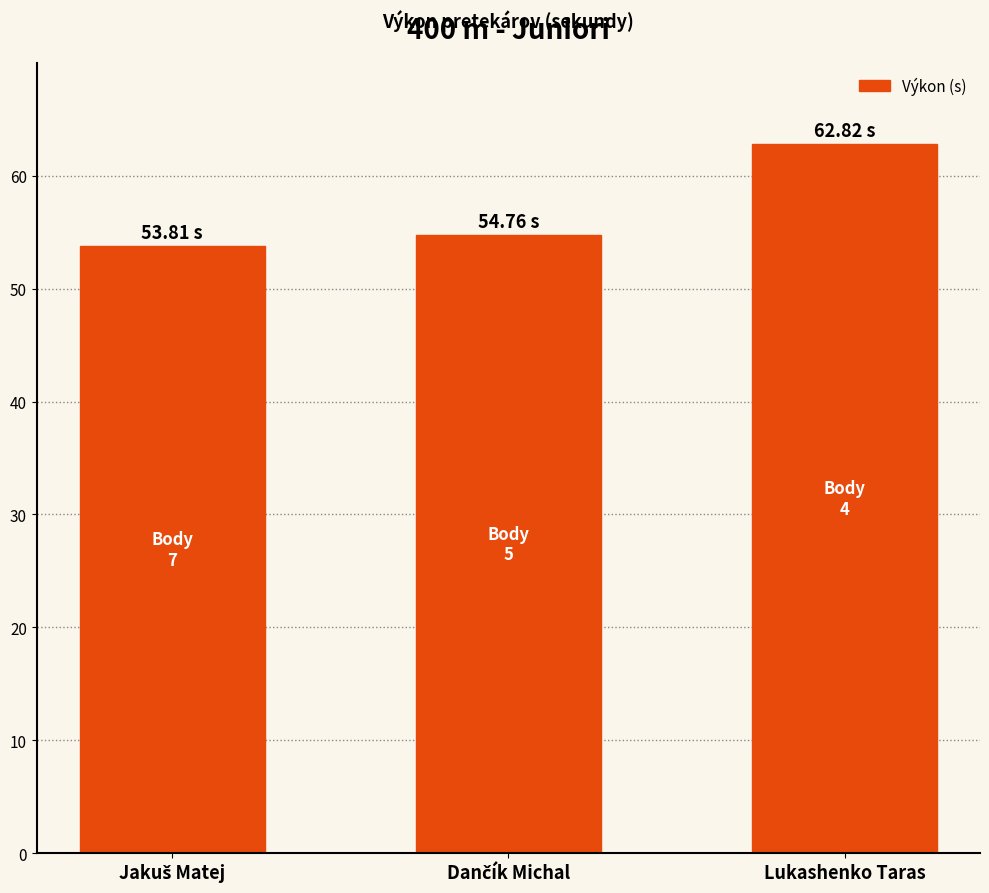

Count the number of values greater than 54.

2